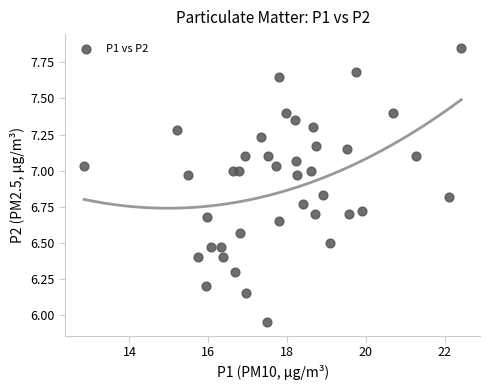

What is the range of X values (max minus min)?

9.6